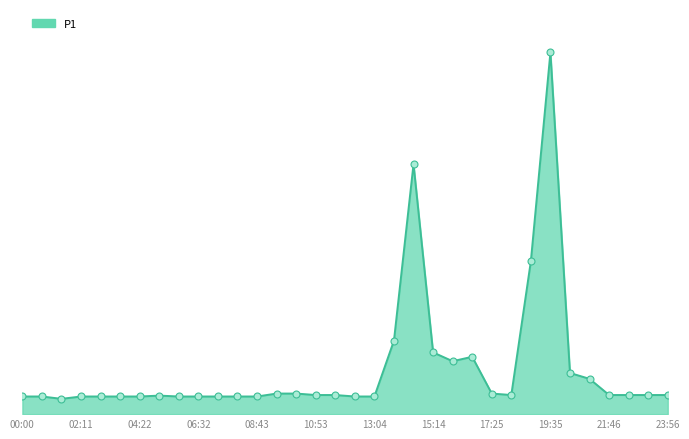

Is this an area chart (filled region under the line)?

Yes